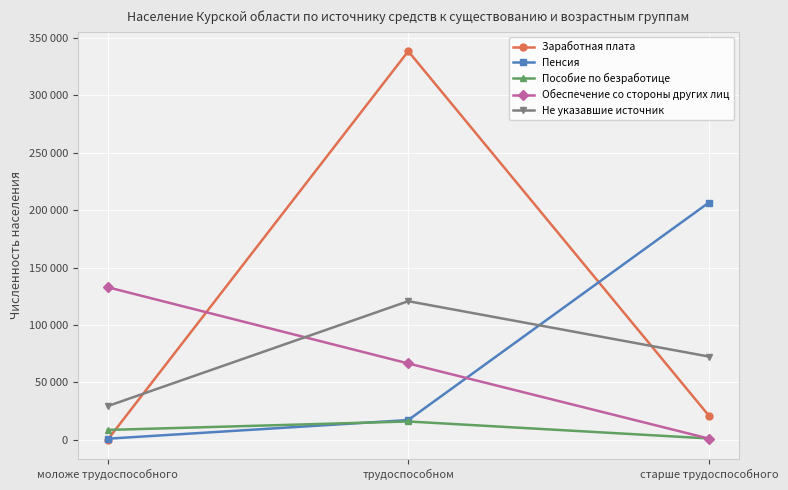

List the series in order of their peak value, highest first.

Заработная плата, Пенсия, Обеспечение со стороны других лиц, Не указавшие источник, Пособие по безработице